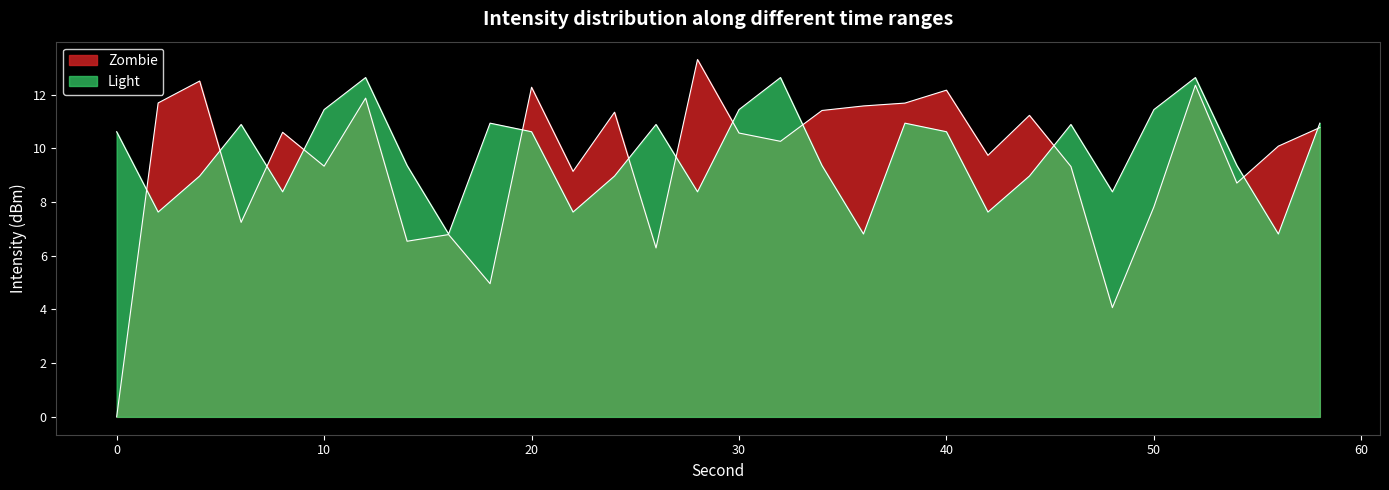

Which has a higher value, 12 or 26?

12